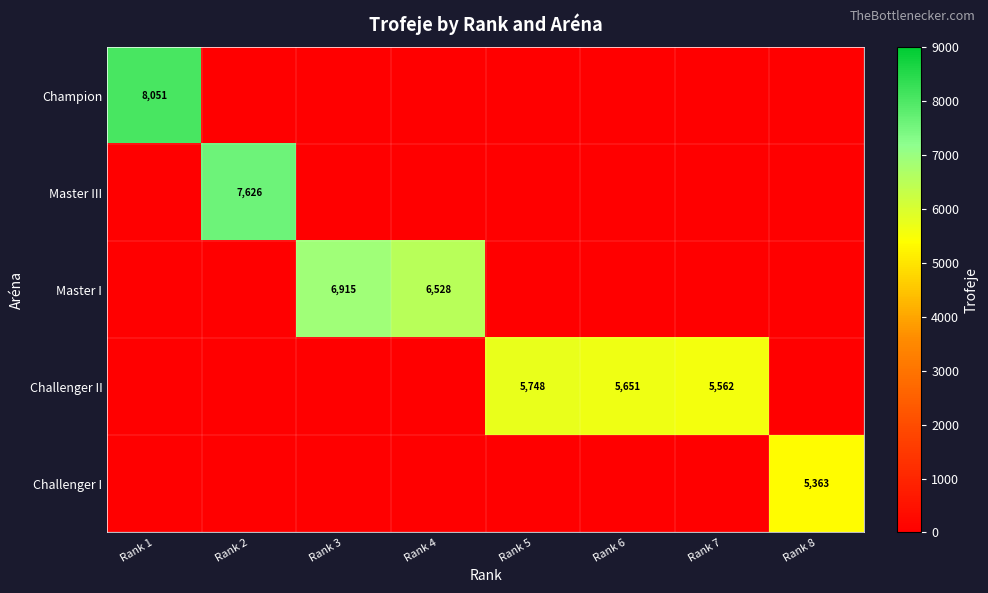

Between Rank 1 and Rank 5, which is larger?

Rank 1